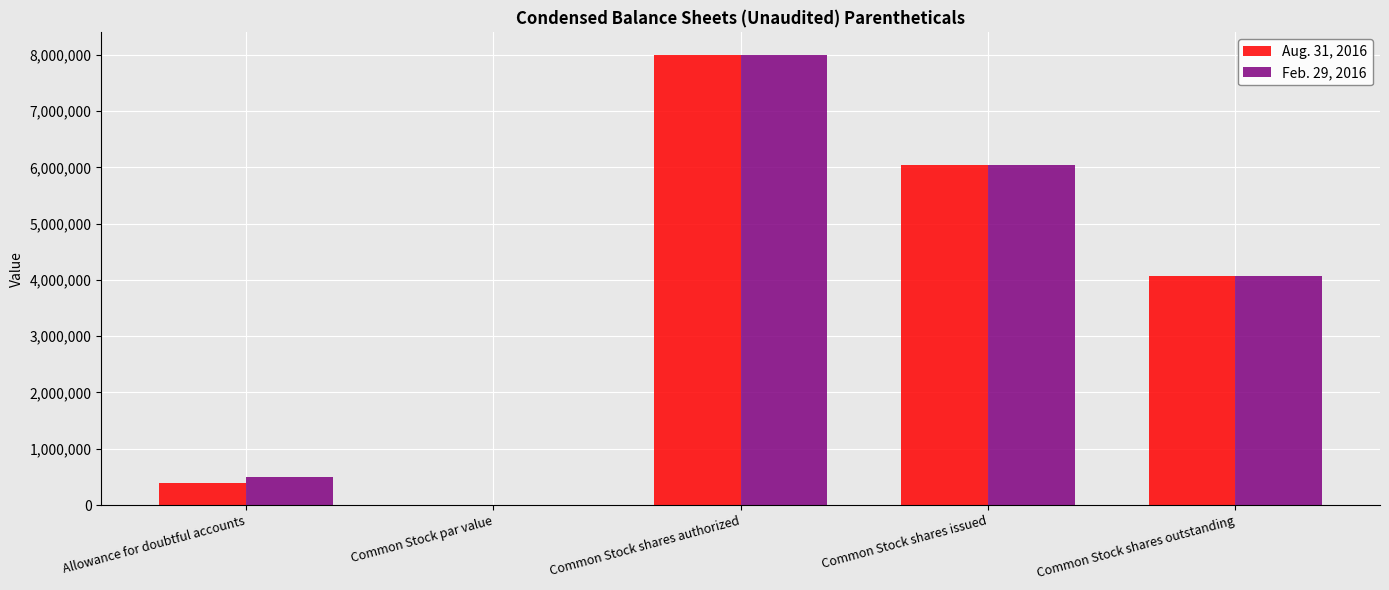

What is the sum of all Feb. 29, 2016 values?

18607550.2